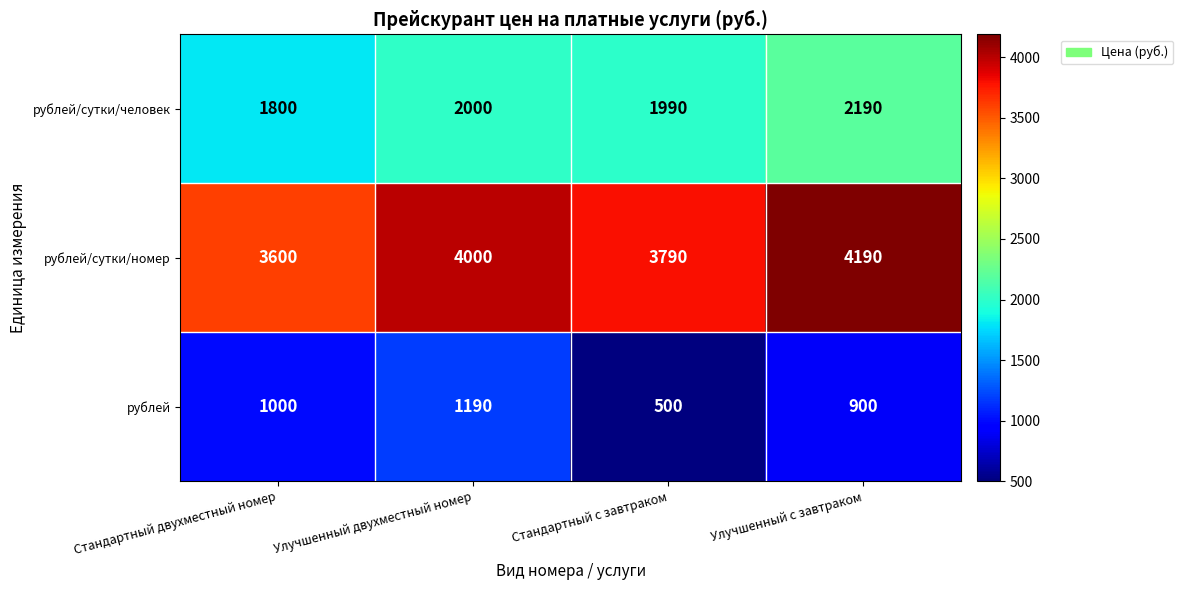

At Улучшенный с завтраком, list the series in order from largest to smallest.

рублей/сутки/номер, рублей/сутки/человек, рублей